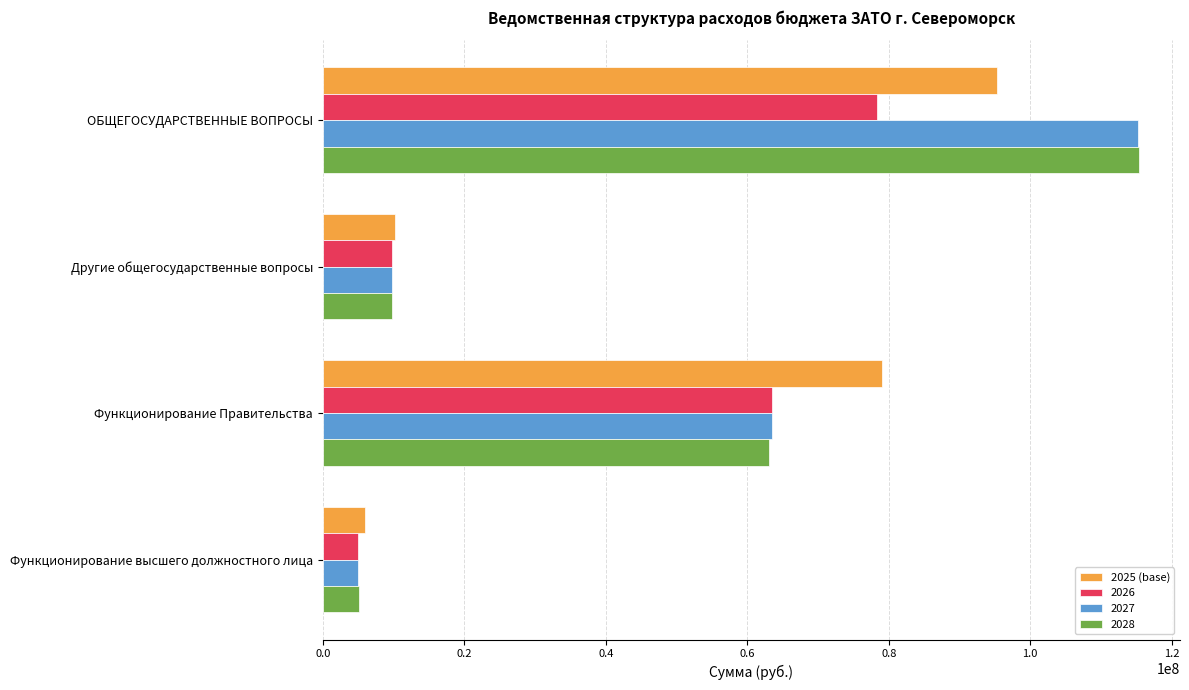

Which series has the largest range (max minus min)?

2028